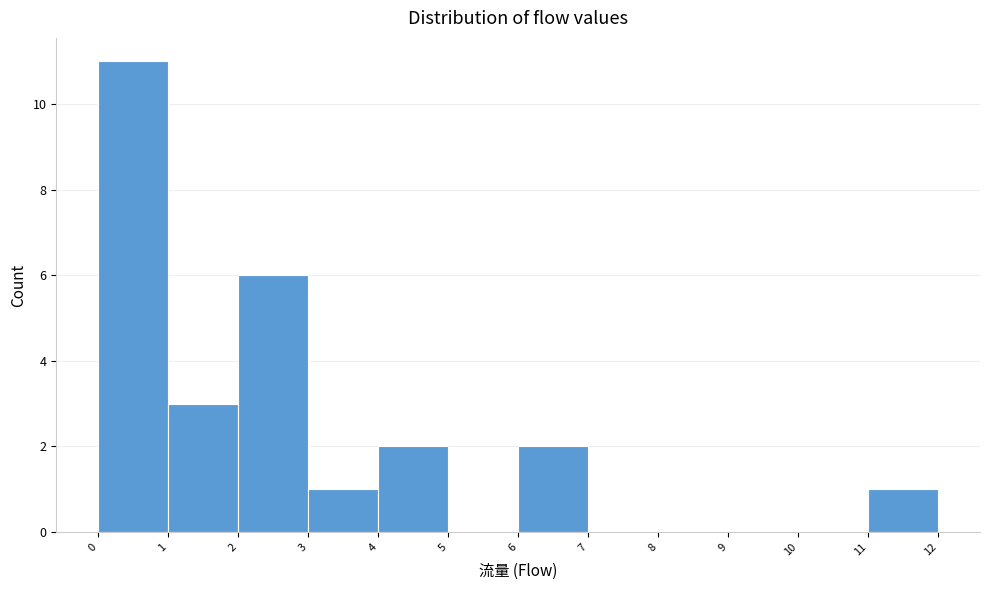

Over which range of the x-axis is the bar tallest?

0 to 1